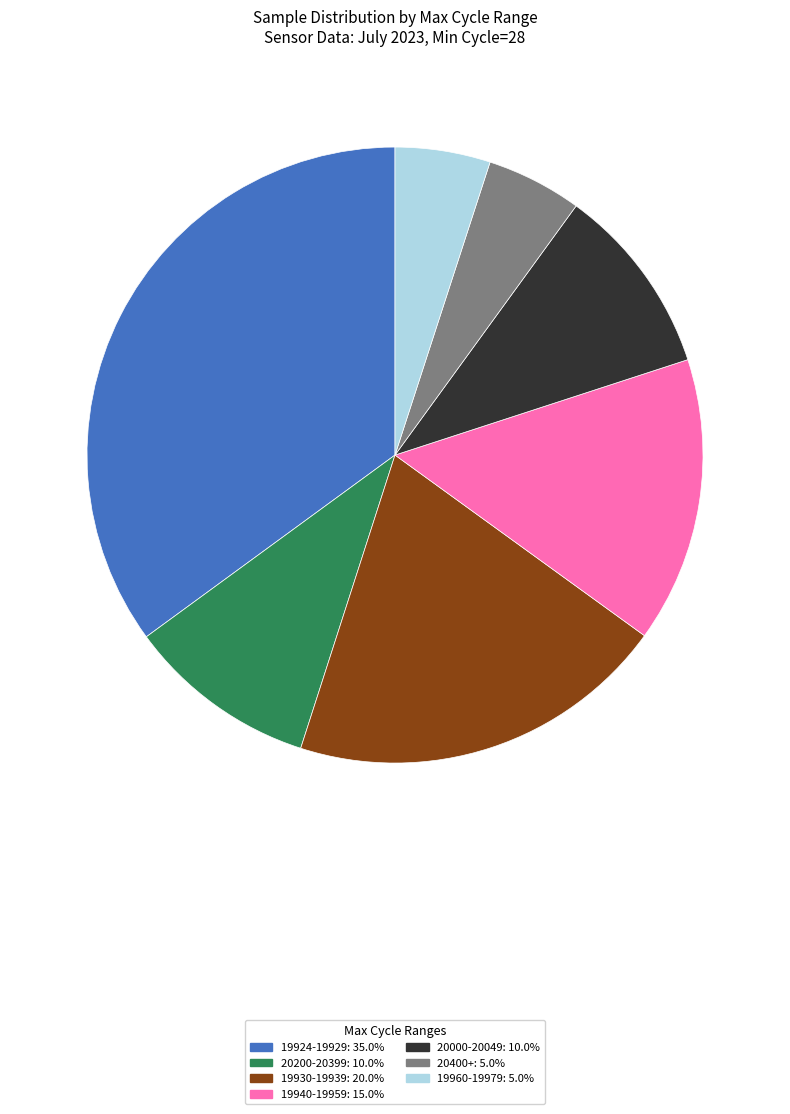

Do 20400+: 5.0% and 19930-19939: 20.0% together represent more than half of the pie?

No